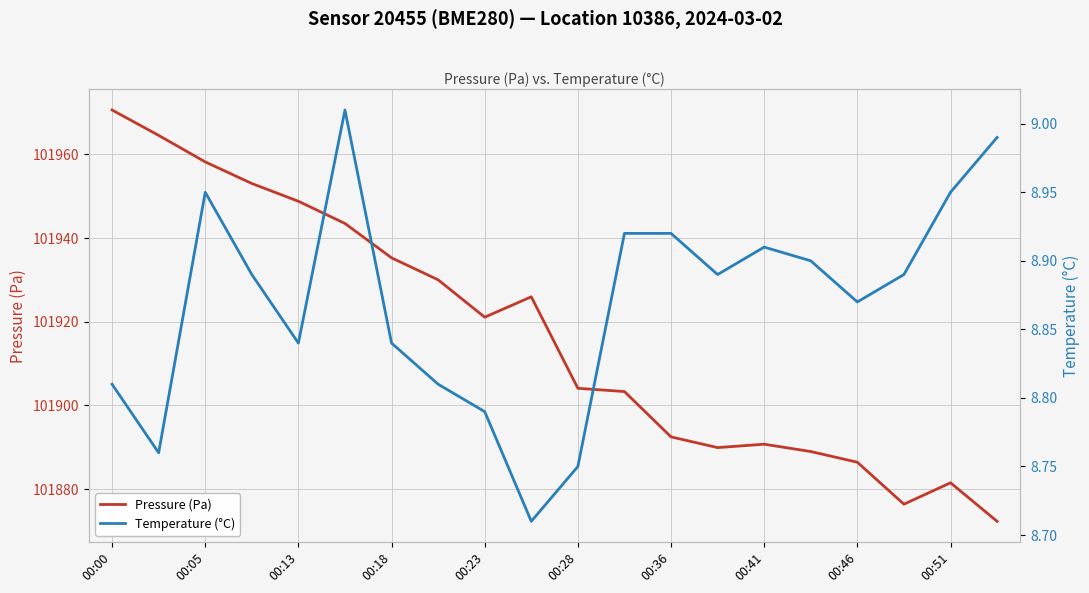

How many lines are shown in the chart?

2